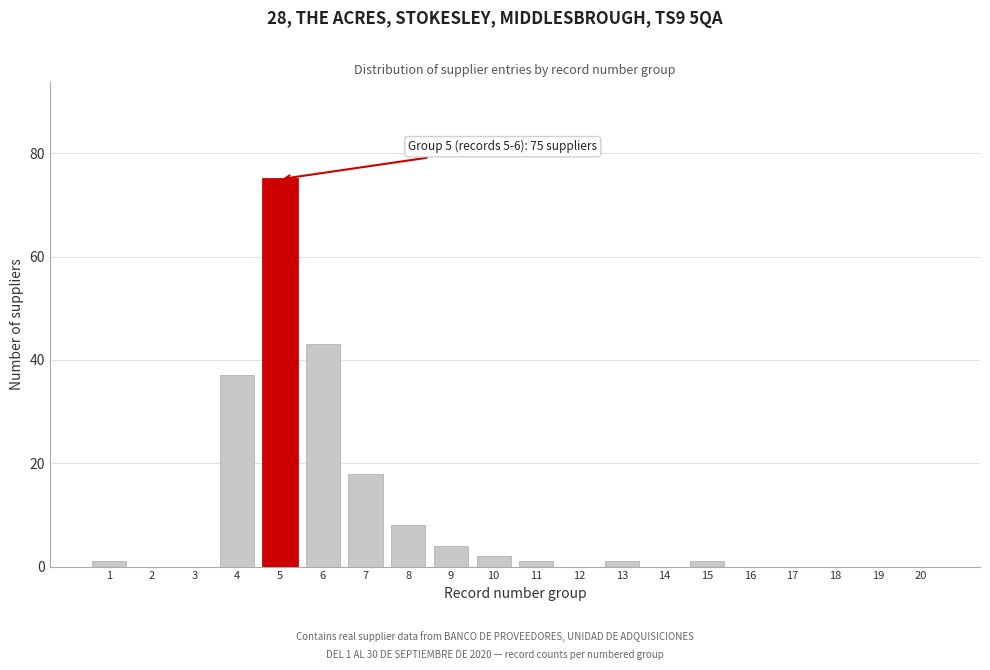

Reading left to right, list all the values displayed in this chart.

1=1	2=0	3=0	4=37	5=75	6=43	7=18	8=8	9=4	10=2	11=1	12=0	13=1	14=0	15=1	16=0	17=0	18=0	19=0	20=0